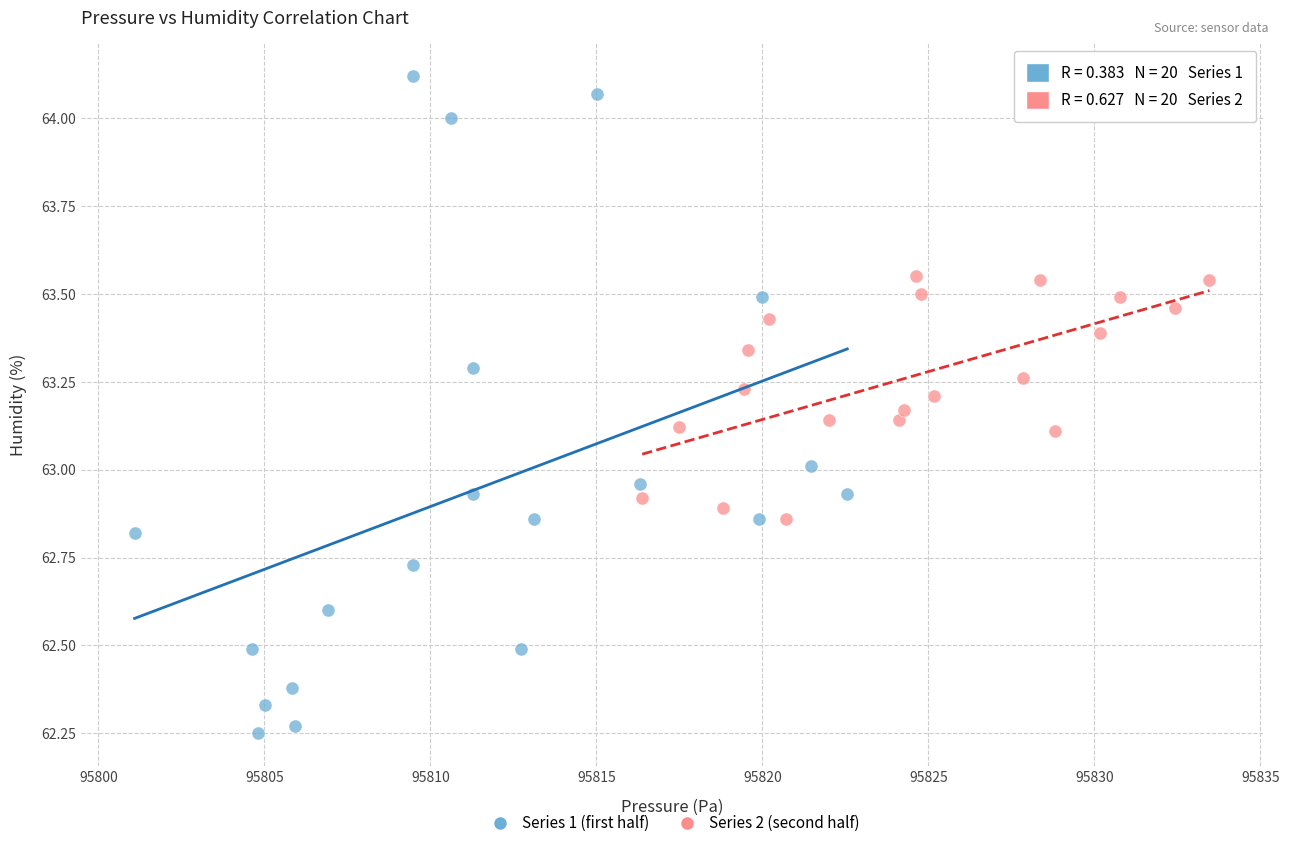

Which series contains the highest Y value?

Series 1 (first half)